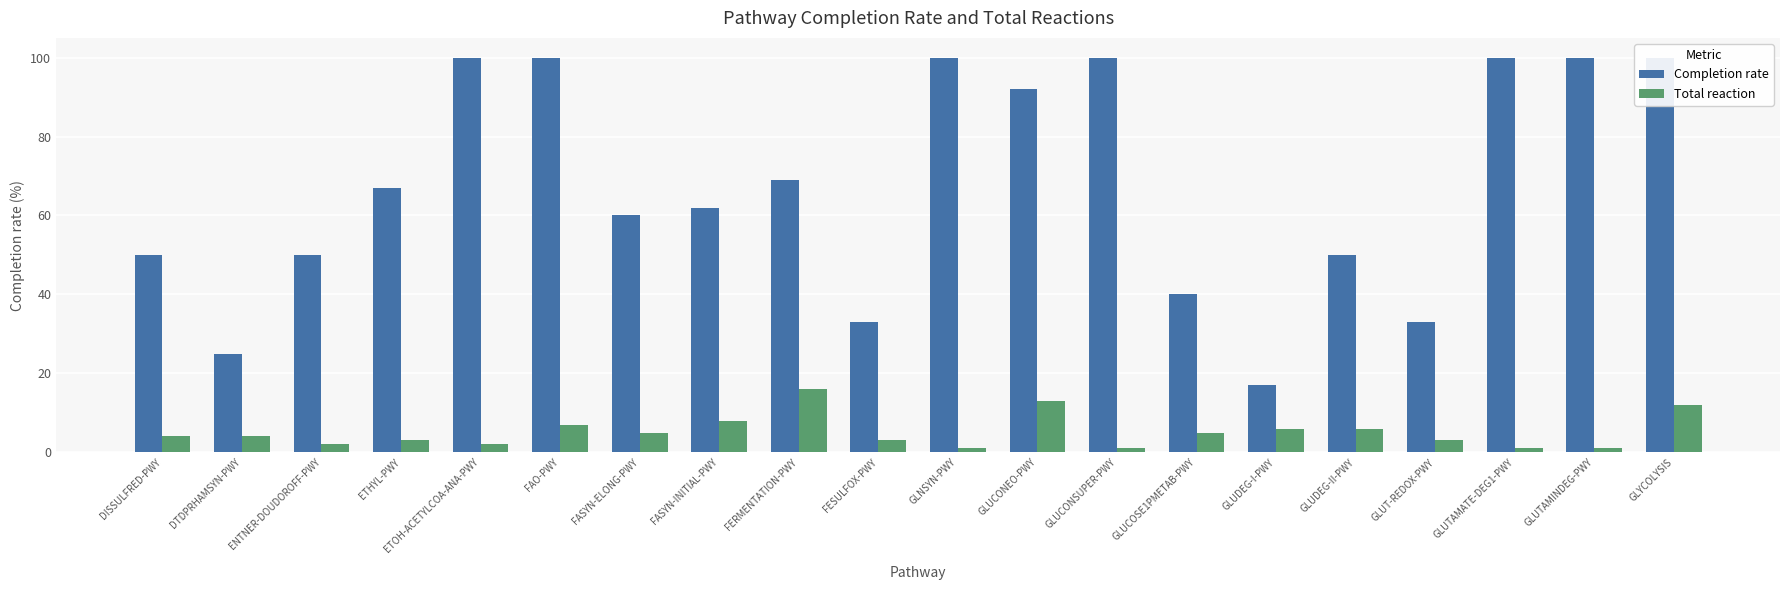

What position from the right is FASYN-ELONG-PWY?

14